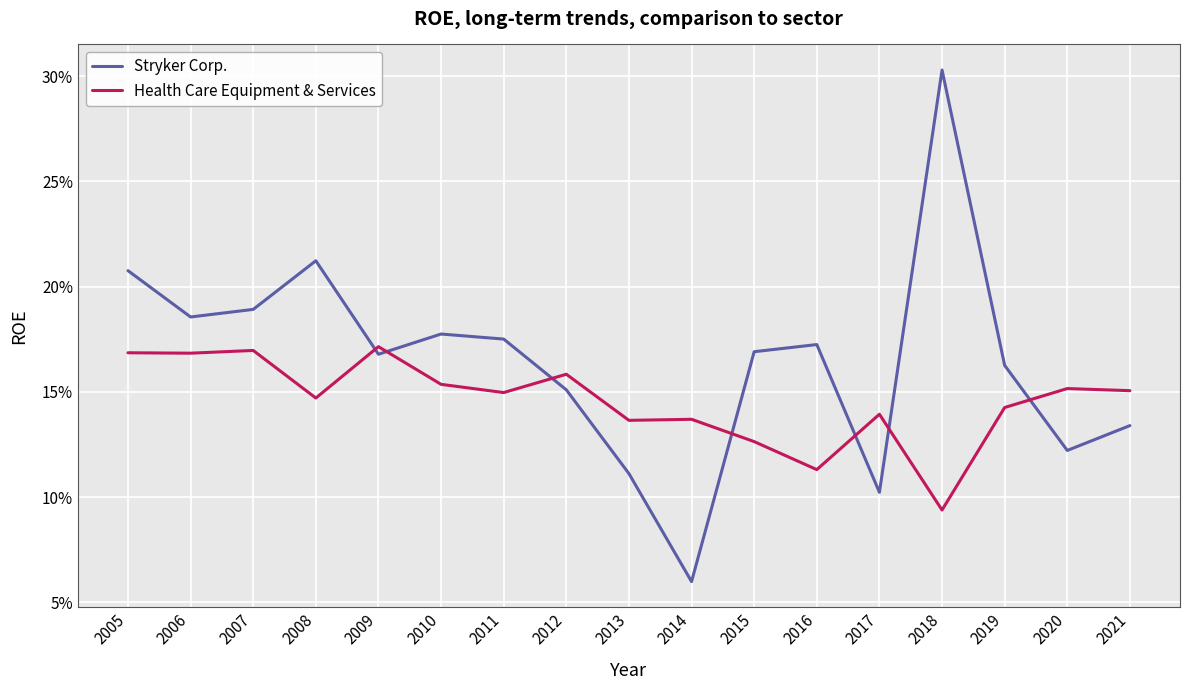

Is this an area chart (filled region under the line)?

No